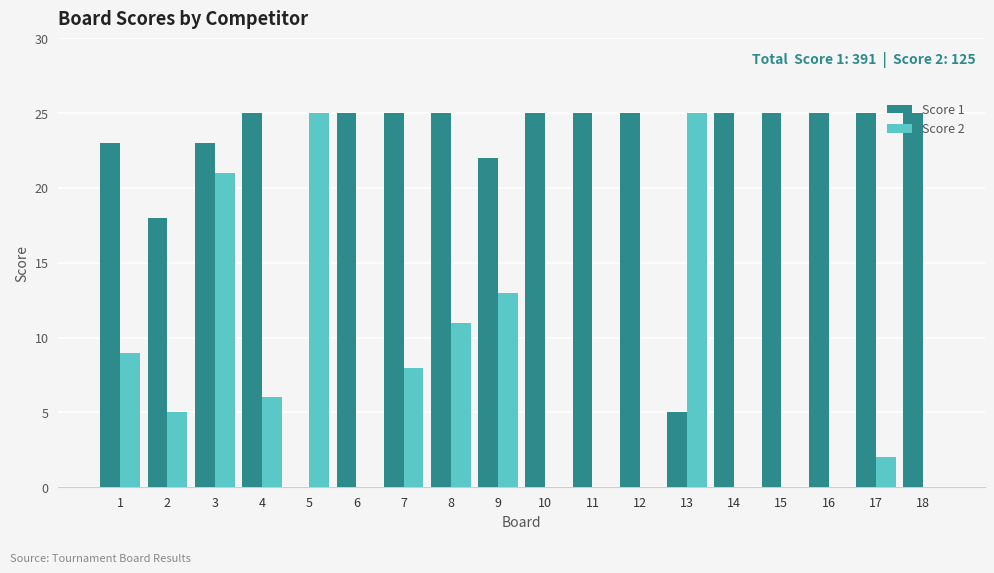

What is the sum of the Score 1 values at 9 and 15?

47